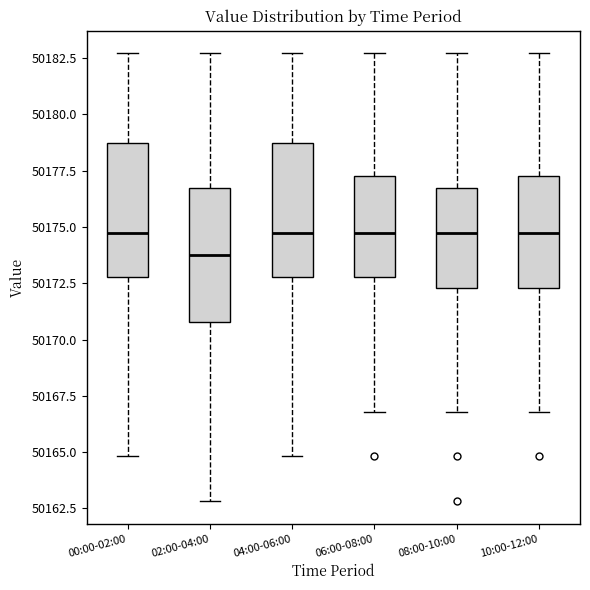

Reading left to right, transcribe this box plot: for each box, give where its median line is, the range the box spans, and where its two whiskers end, as read against the y-axis. The values are not printed on the chart, so give them approximately, as read against the axis.

00:00-02:00: median 50175.0, box 50173.0 to 50179.0, whiskers 50165.0 to 50182.5
02:00-04:00: median 50174.0, box 50171.0 to 50177.0, whiskers 50163.0 to 50182.5
04:00-06:00: median 50175.0, box 50173.0 to 50179.0, whiskers 50165.0 to 50182.5
06:00-08:00: median 50175.0, box 50173.0 to 50177.5, whiskers 50167.0 to 50182.5
08:00-10:00: median 50175.0, box 50172.5 to 50177.0, whiskers 50167.0 to 50182.5
10:00-12:00: median 50175.0, box 50172.5 to 50177.5, whiskers 50167.0 to 50182.5